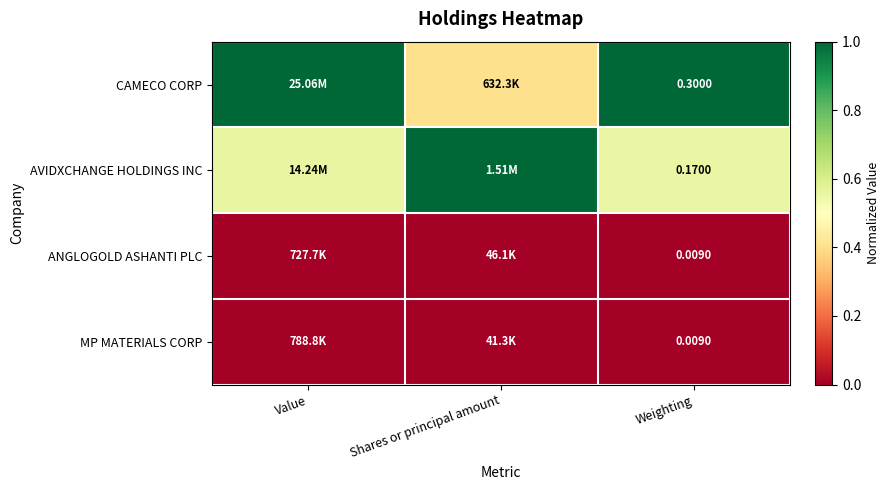

The value of CAMECO CORP at Weighting is 0.6. True or false?

False